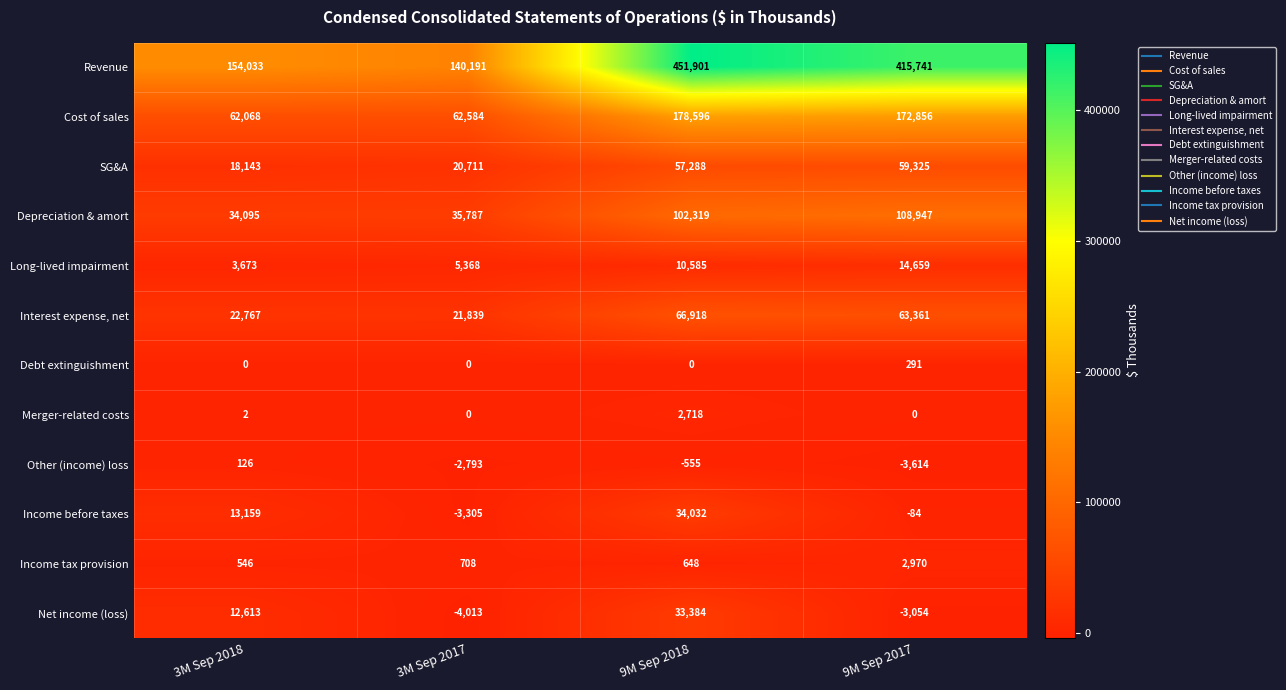

Count the number of data series in this chart.

12